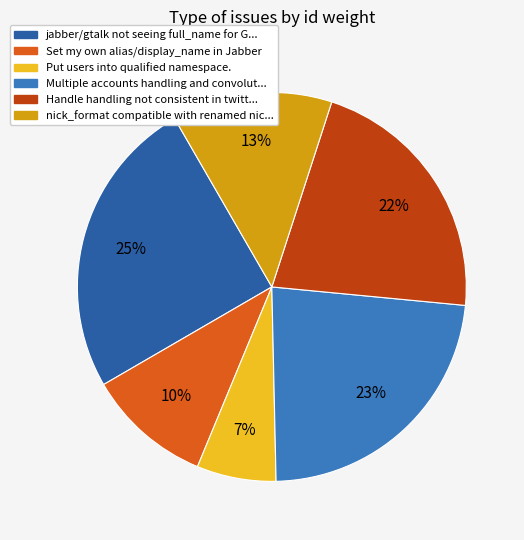

Is there a majority slice in this chart?

No